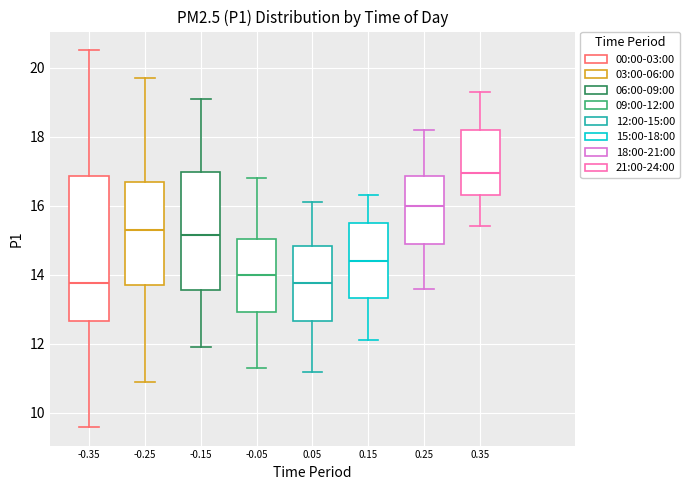

Where does the upper whisker of the box at x = 0.35 end on the y-axis? The values are not printed on the chart, so give them approximately, as read against the axis.

19.4